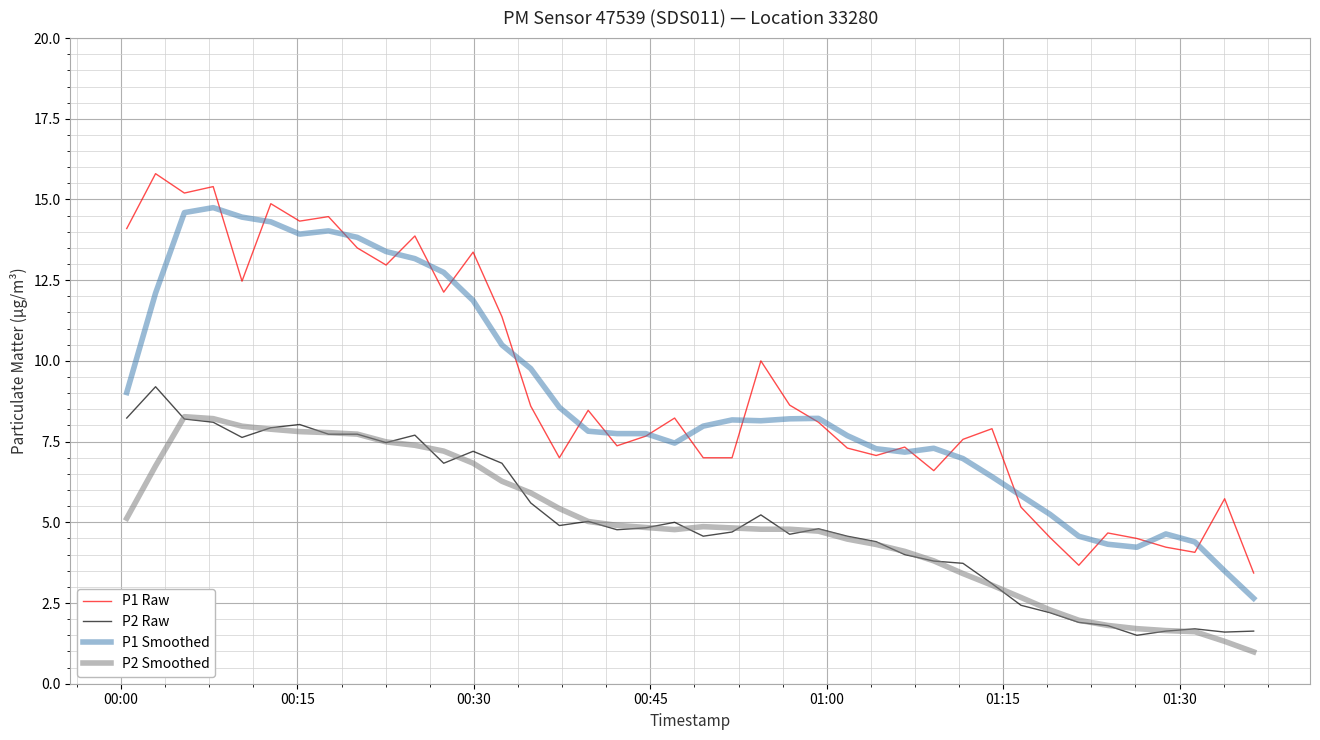

True or false: P2 Raw has more than 2 points higher than both neighbors.

True